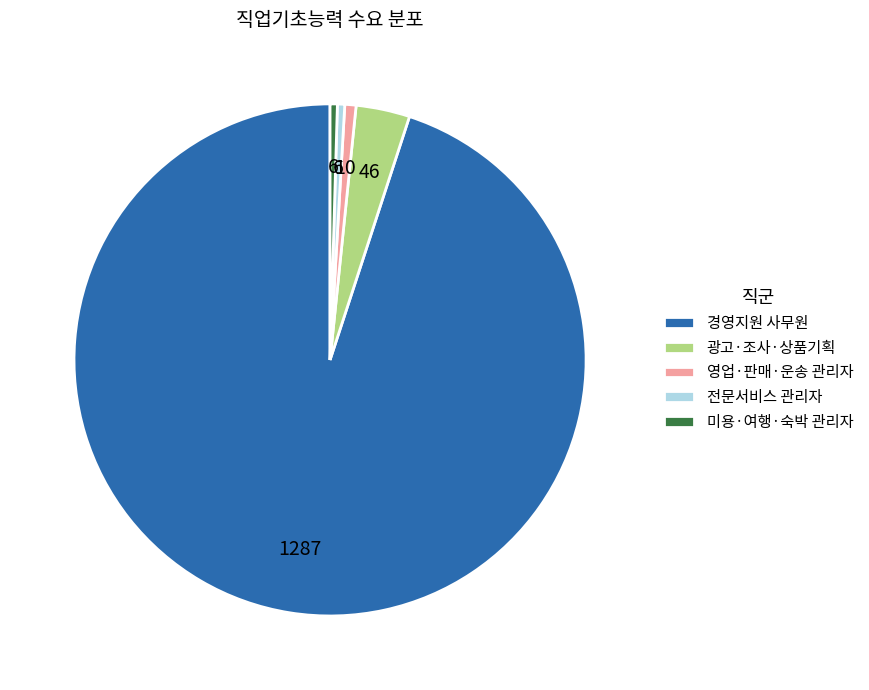

How many slices are in this pie chart?

5